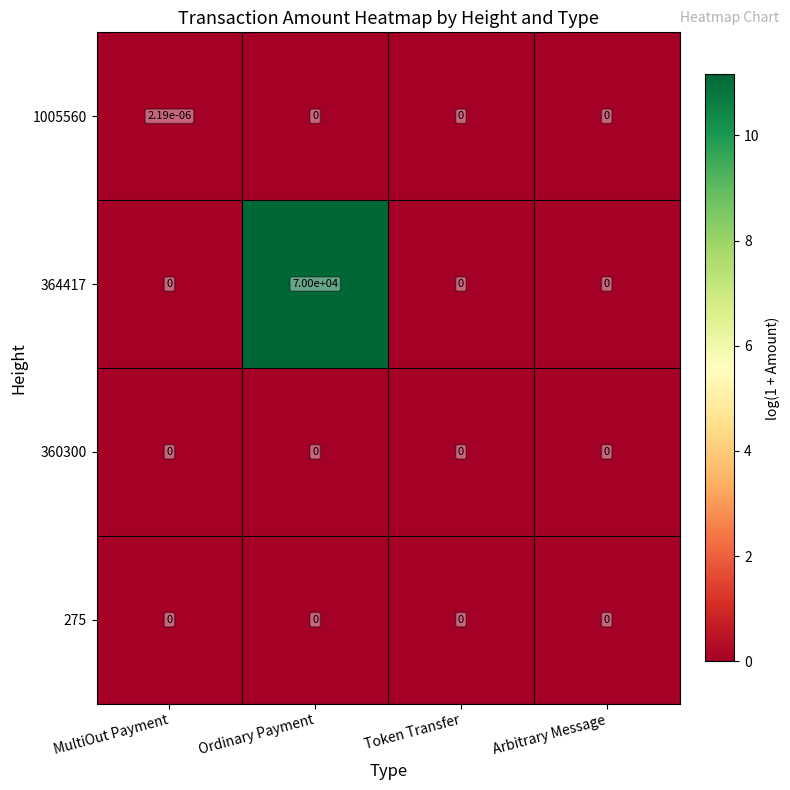

At which category is the sum across all series the highest?

Ordinary Payment